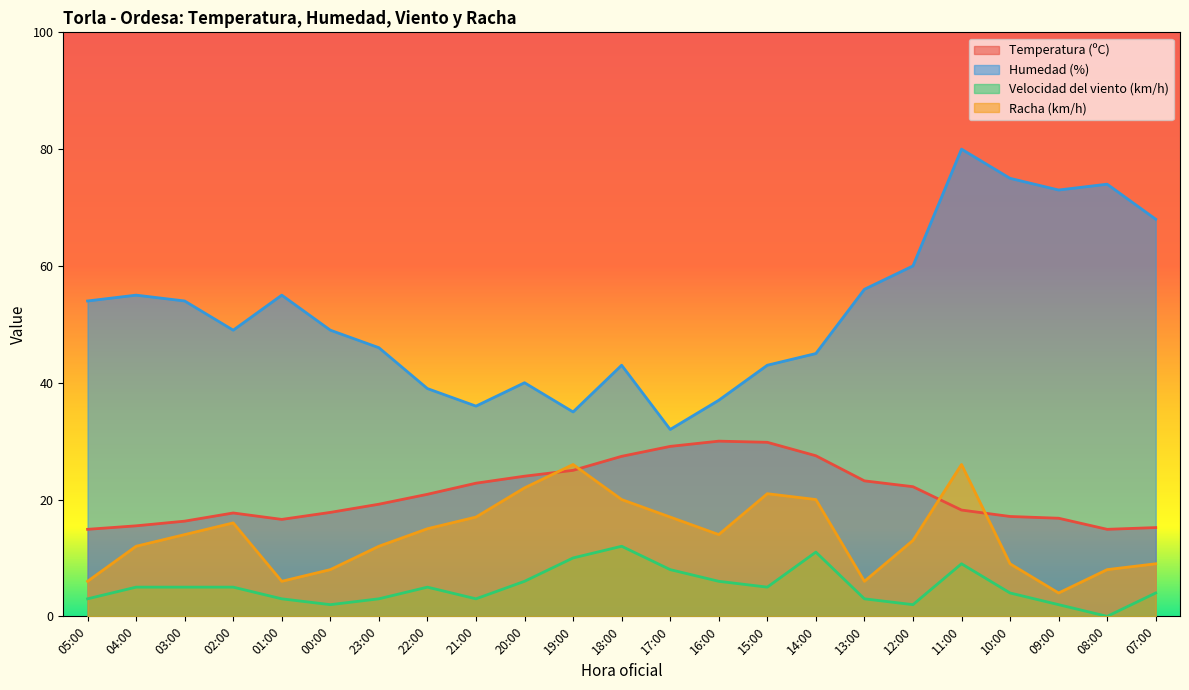

Is it true that Velocidad del viento (km/h) equals 3.0 at 01:00?

True